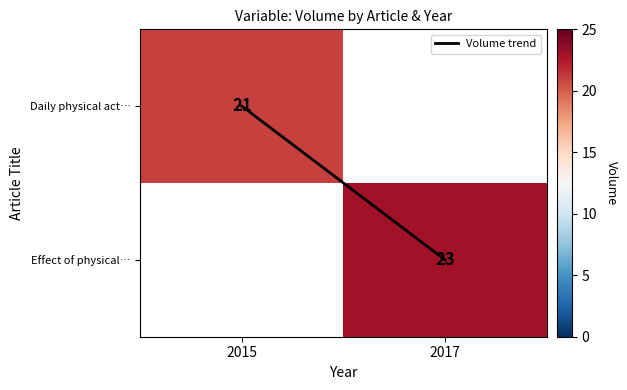

At which label is Daily physical act… closest to 21?

2015